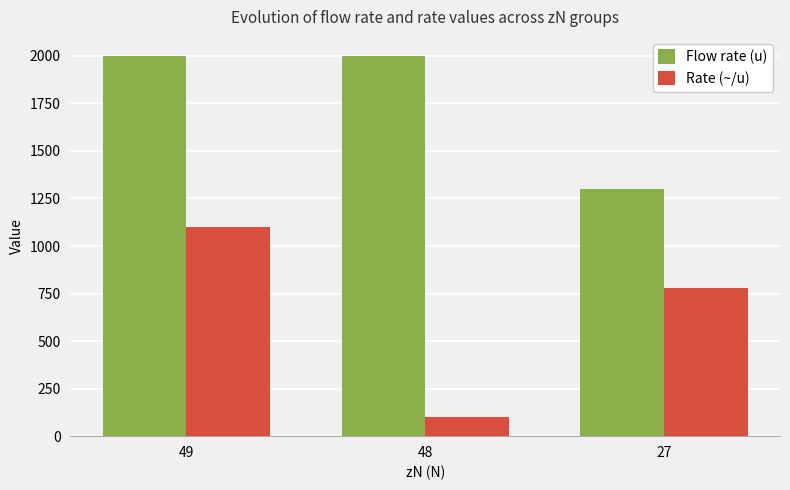

At which label is Rate (~/u) closest to 600?

27